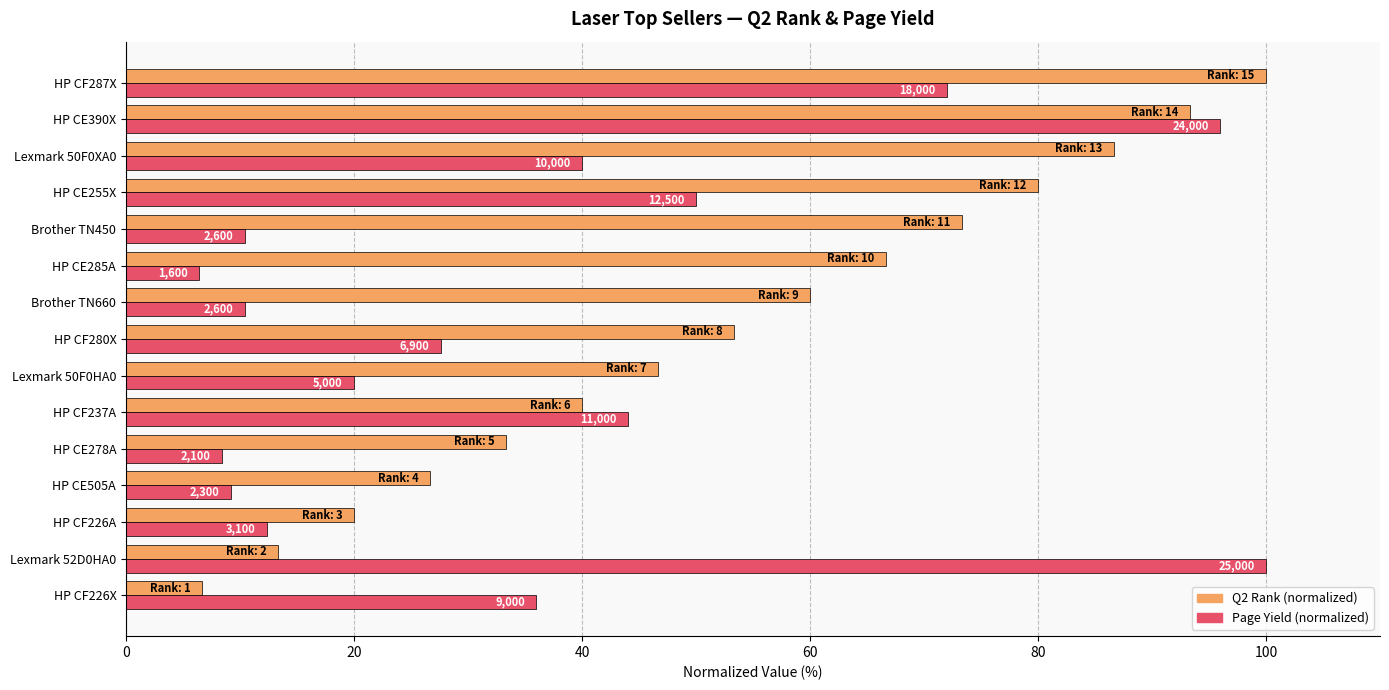

Count the number of categories in the chart.

15